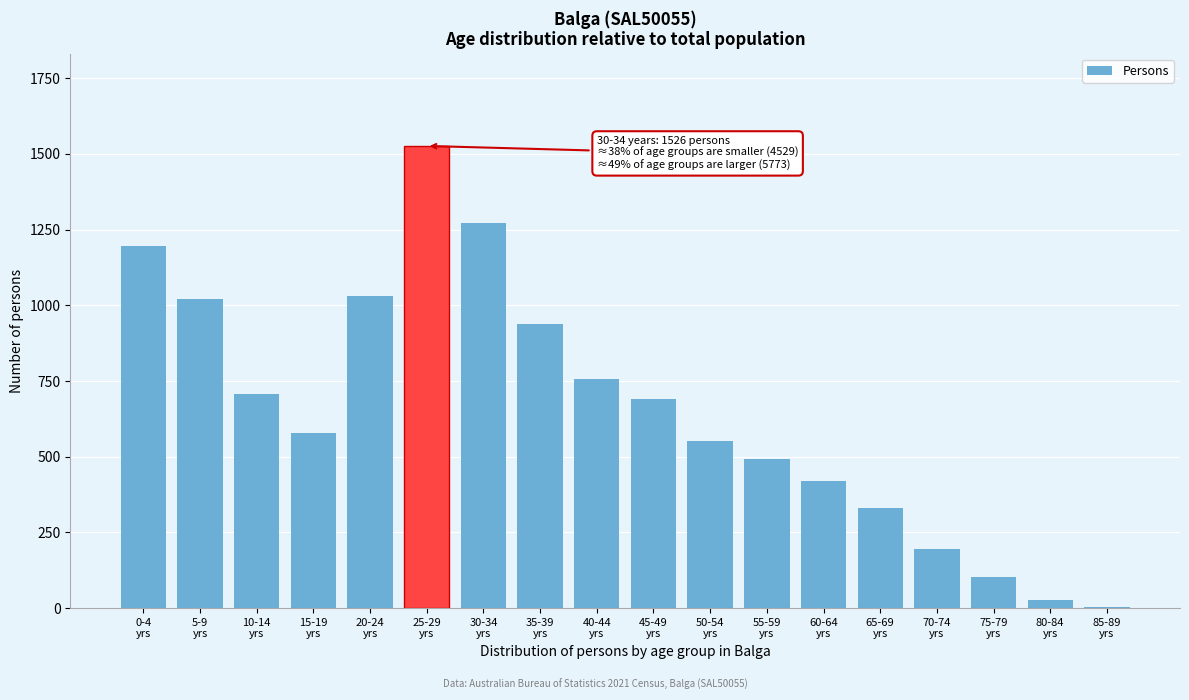

What is the sum of all values?

11828